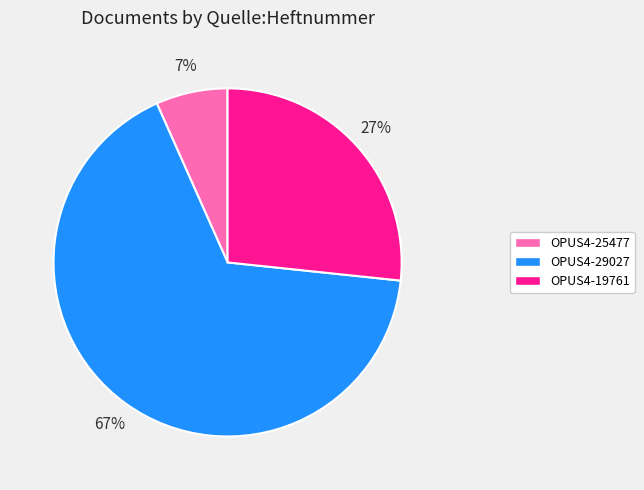

What percentage is the OPUS4-25477 slice, to the nearest percent?

7%